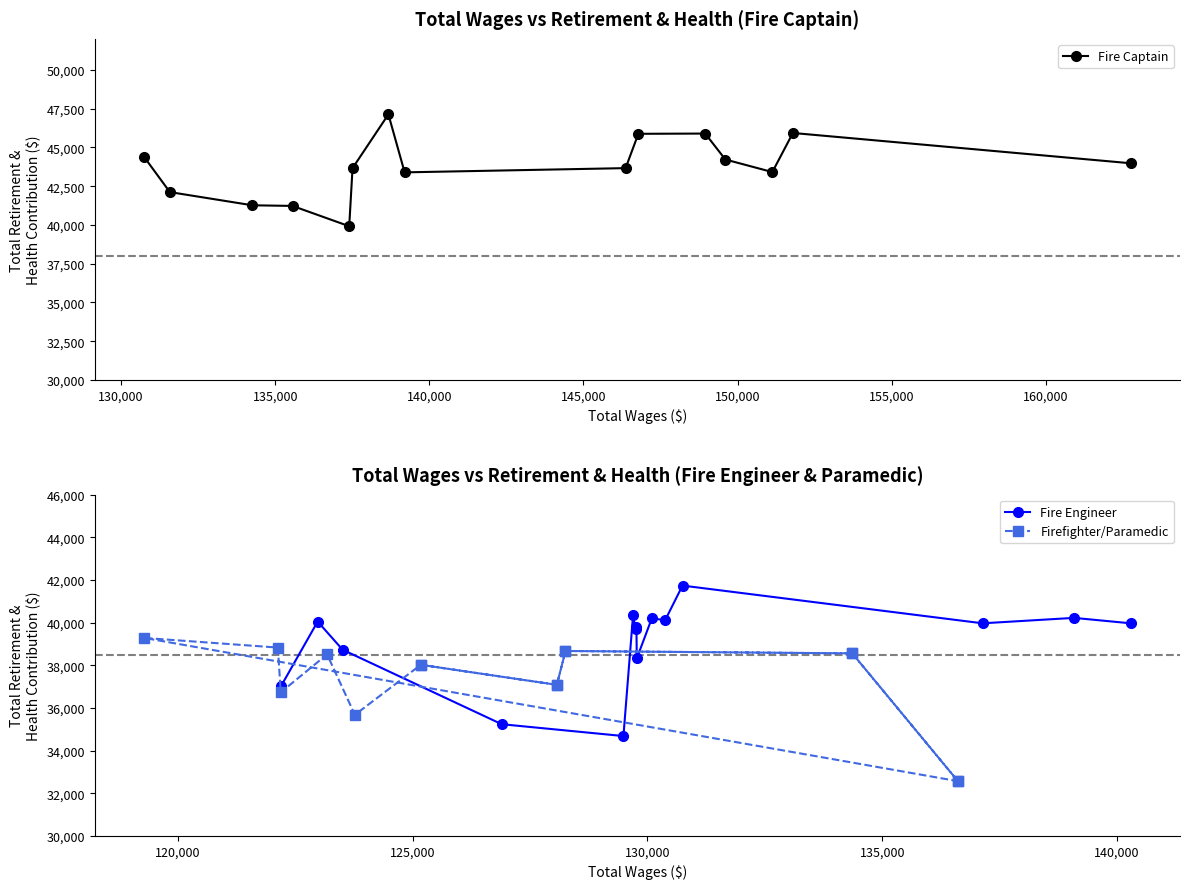

At how many categories does at least one series exceed 46451?

1